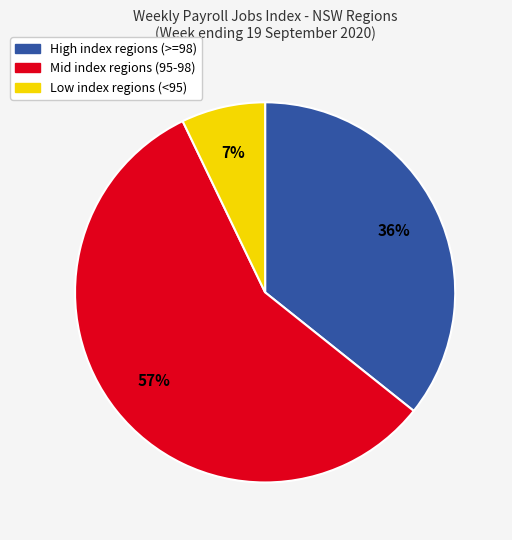

How many segments does this pie chart have?

3